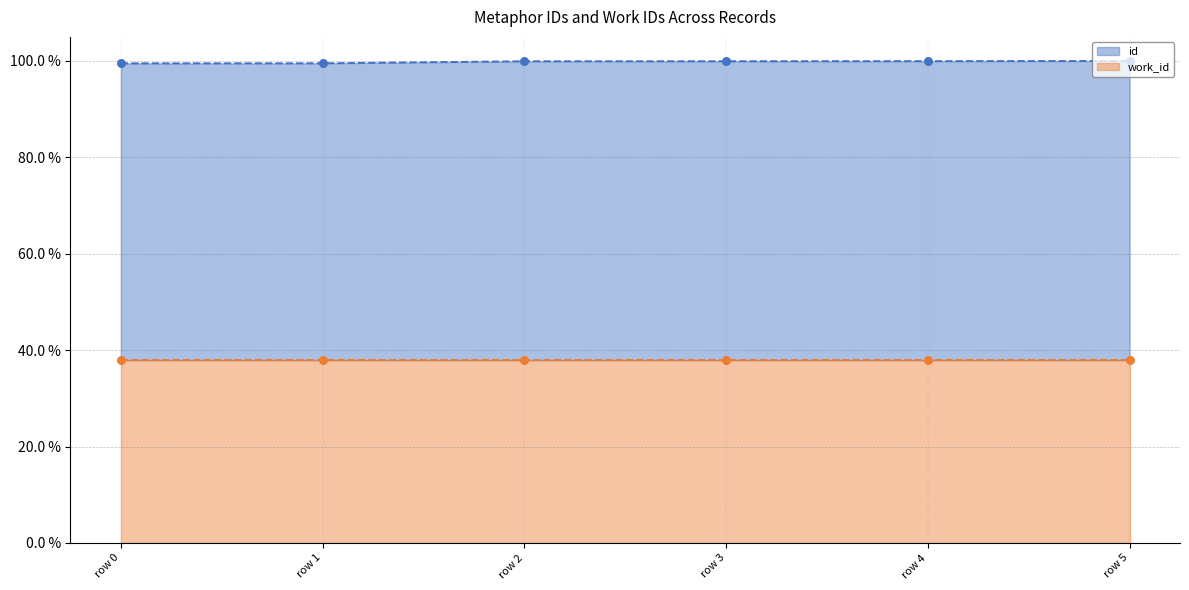

What is the maximum value for id?

100.0